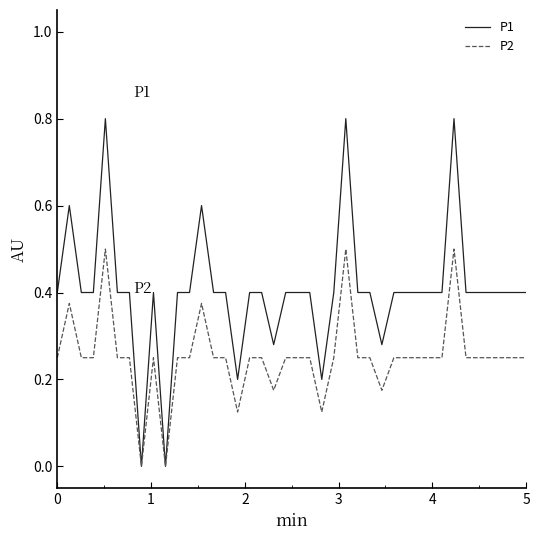

What is the maximum value for P2?

0.5